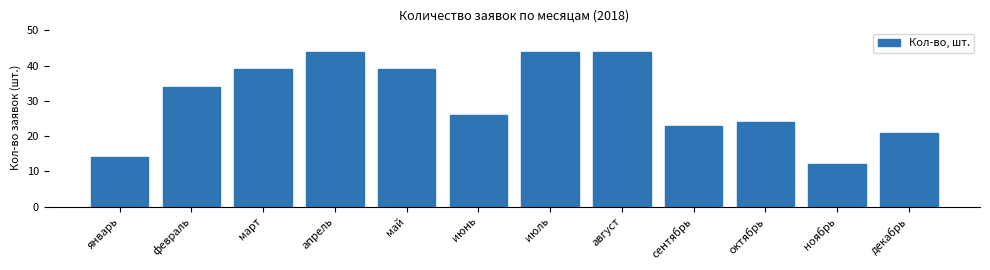

Reading left to right, extract all data points from this chart.

январь=14	февраль=34	март=39	апрель=44	май=39	июнь=26	июль=44	август=44	сентябрь=23	октябрь=24	ноябрь=12	декабрь=21